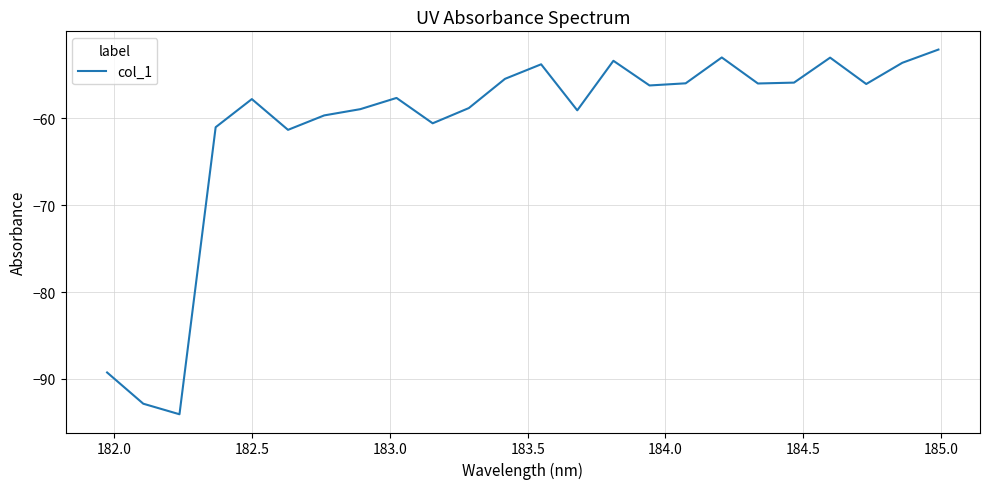

What is the greatest value displayed?

-52.1